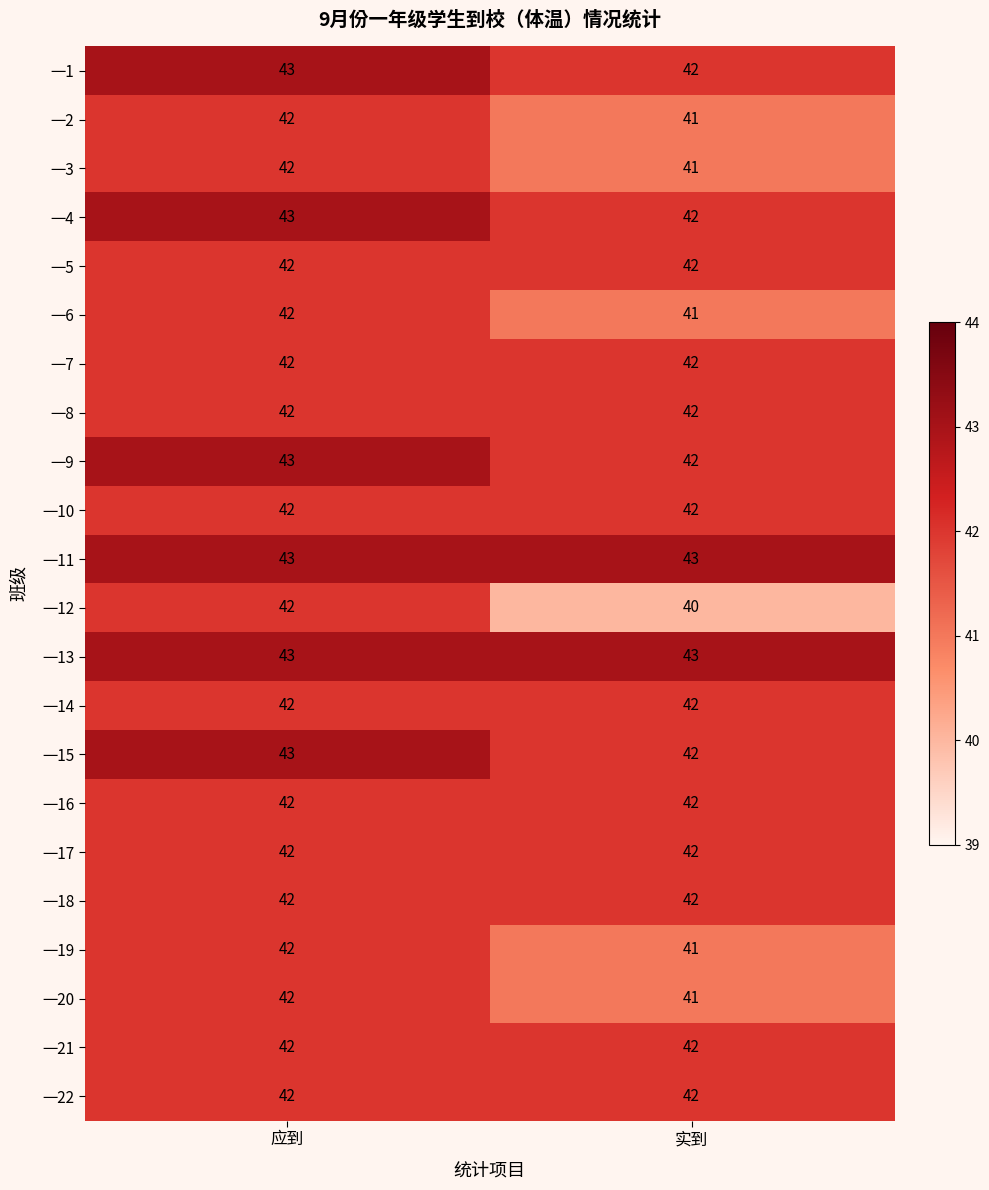

Count the number of categories in the chart.

2